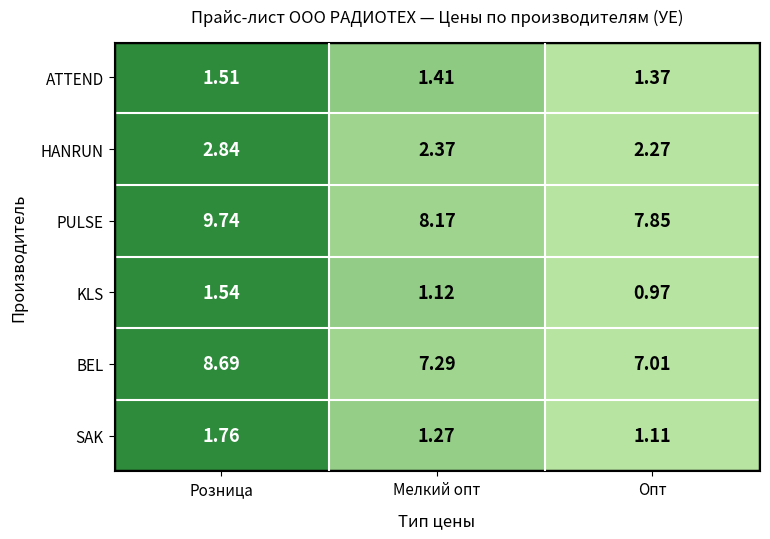

At which category is the sum across all series the highest?

Розница